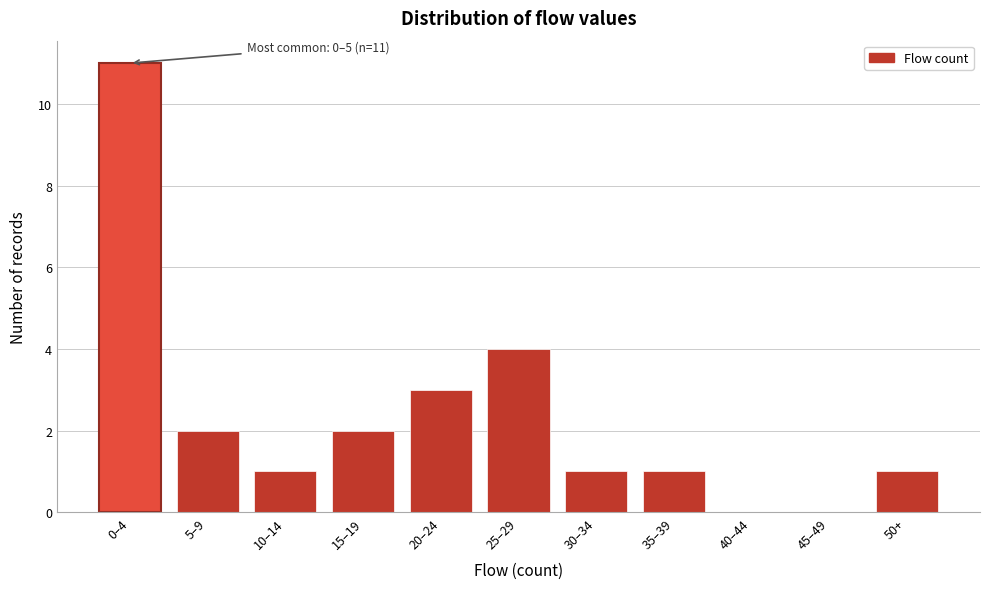

Reading left to right, list all the values displayed in this chart.

0–4=11	5–9=2	10–14=1	15–19=2	20–24=3	25–29=4	30–34=1	35–39=1	40–44=0	45–49=0	50+=1